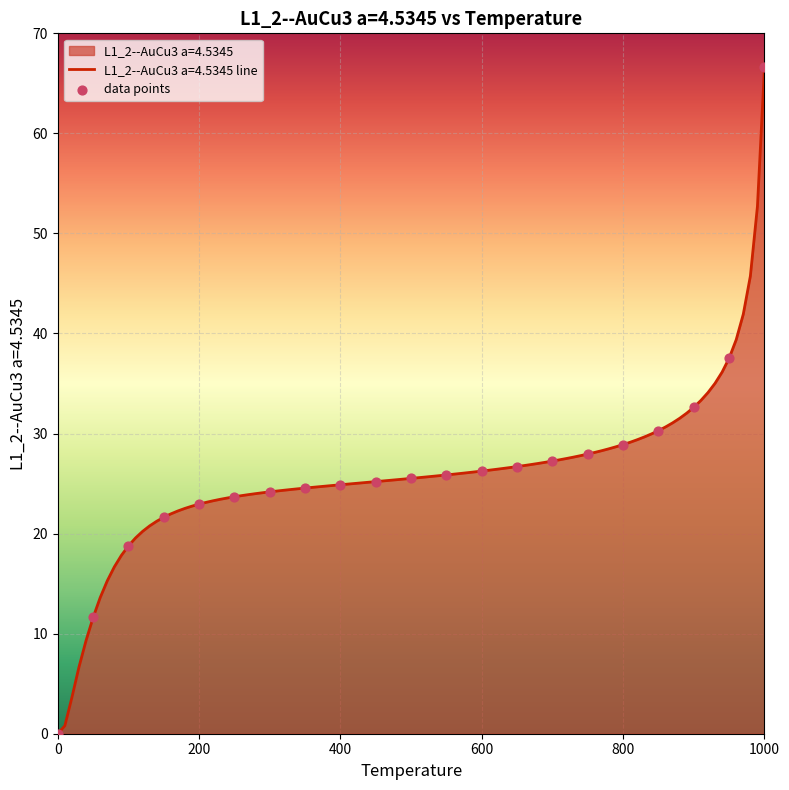

What is the greatest value displayed?

66.6